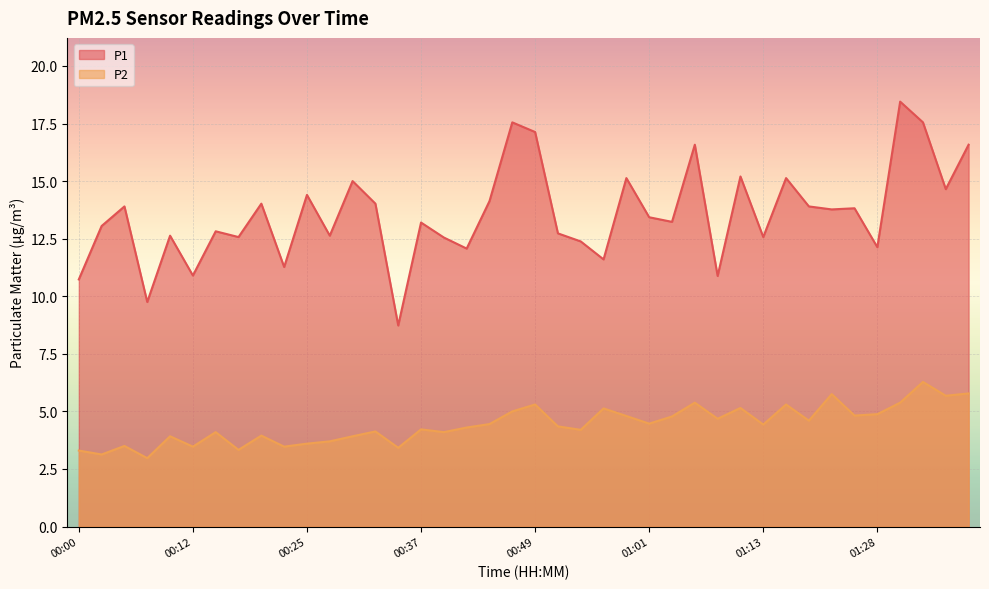

Reading left to right, transcribe all the data shown in this chart.

P1: 10.7	13.1	13.9	9.8	12.6	10.9	12.8	12.6	14.0	11.3	14.4	12.6	15.0	14.0	8.7	13.2	12.6	12.1	14.1	17.6	17.1	12.7	12.4	11.6	15.1	13.4	13.2	16.6	10.9	15.2	12.6	15.1	13.9	13.8	13.8	12.1	18.4	17.6	14.7	16.6
P2: 3.3	3.1	3.5	3.0	3.9	3.5	4.1	3.3	4.0	3.5	3.6	3.7	3.9	4.1	3.4	4.2	4.1	4.3	4.5	5.0	5.3	4.3	4.2	5.1	4.8	4.5	4.8	5.4	4.7	5.2	4.4	5.3	4.6	5.8	4.8	4.9	5.4	6.3	5.7	5.8